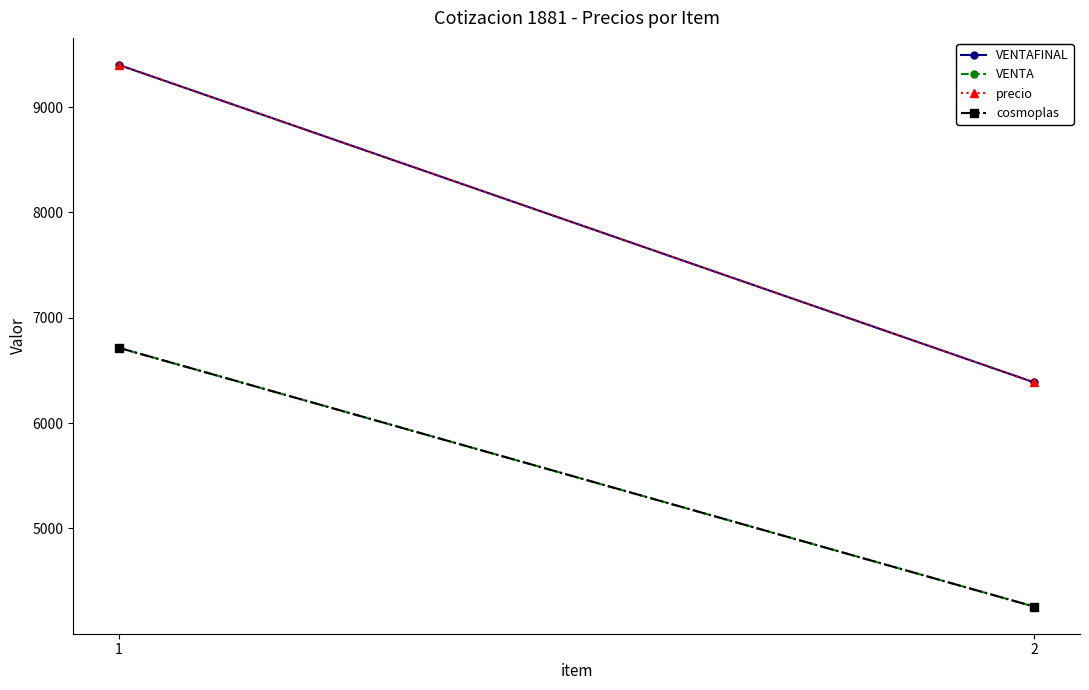

What is the greatest value displayed?

9400.3